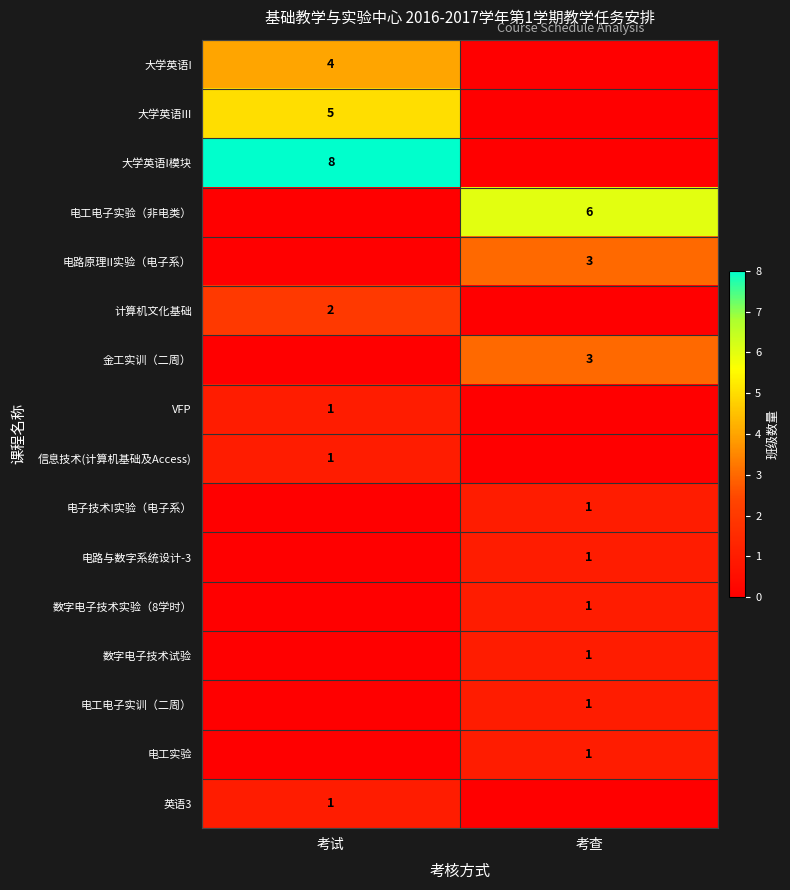

The value of VFP at 考试 is 1. True or false?

True